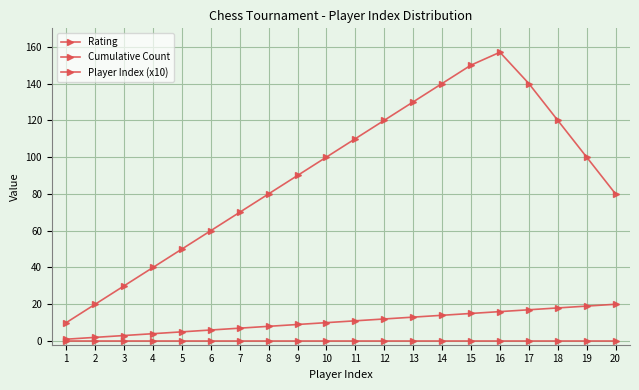

How many data points in Player Index (x10) are less than 100?

10